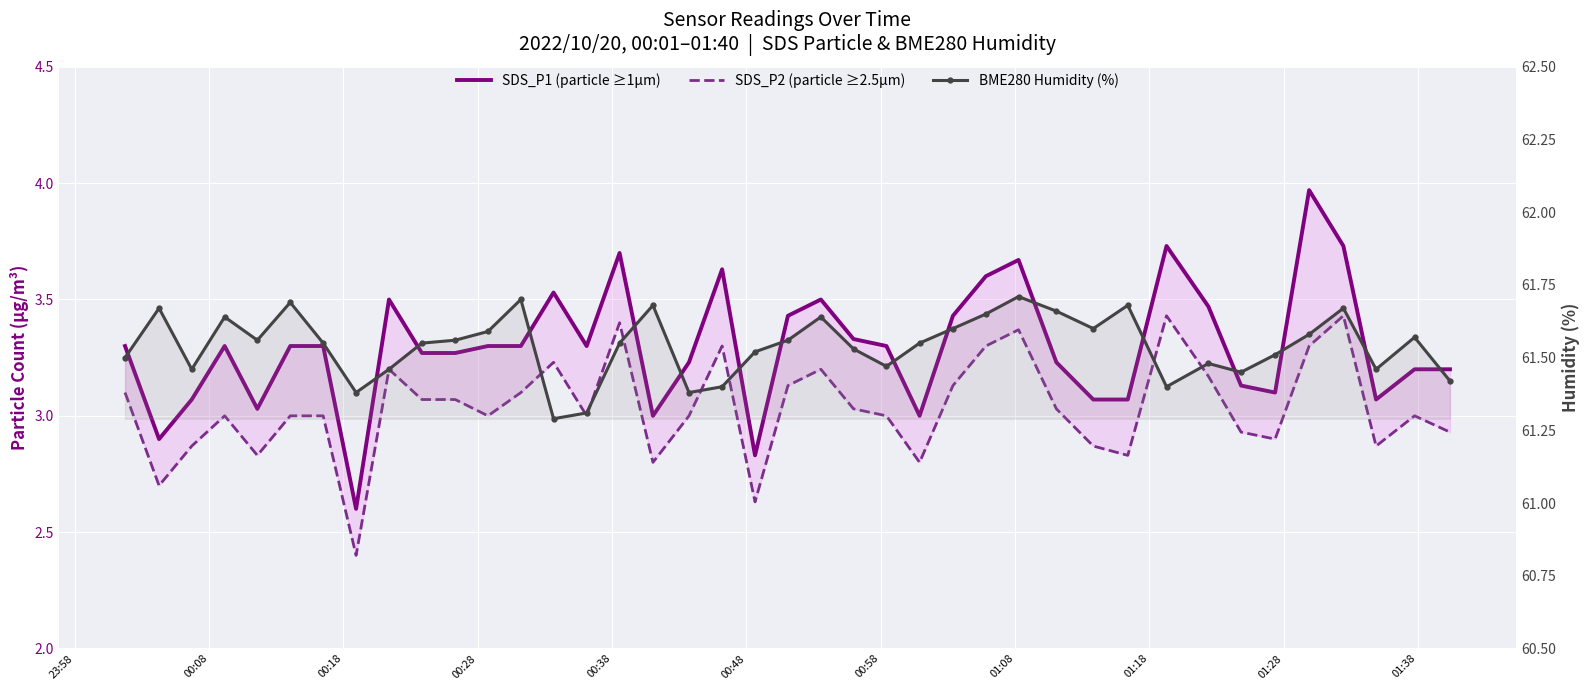

How many data points does each series have?

40